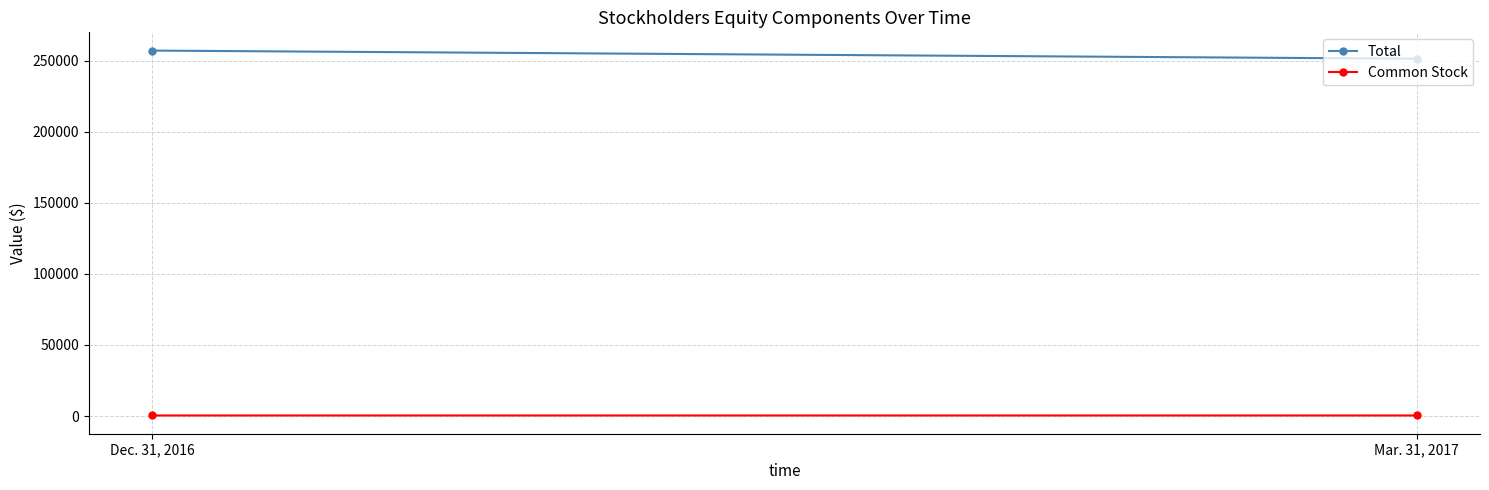

What is the approximate value of Total at Mar. 31, 2017, to the nearest 50?

251500